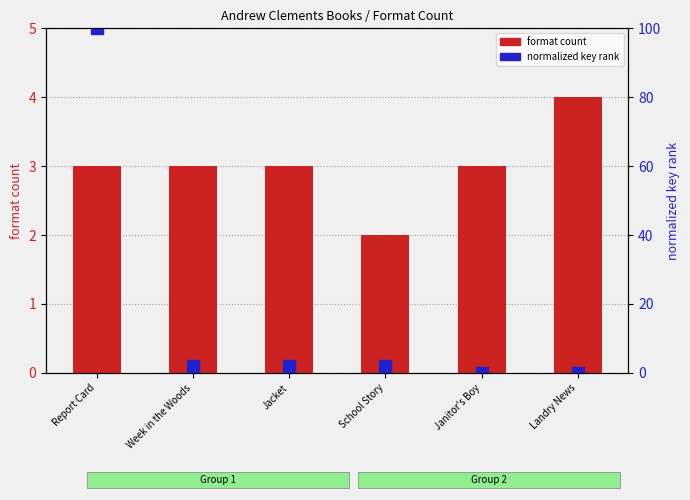

Reading left to right, transcribe all the data shown in this chart.

format count: Report Card=3.0	Week in the Woods=3.0	Jacket=3.0	School Story=2.0	Janitor's Boy=3.0	Landry News=4.0
normalized key rank: Report Card=100.0	Week in the Woods=1.9	Jacket=1.9	School Story=1.9	Janitor's Boy=0.0	Landry News=0.0